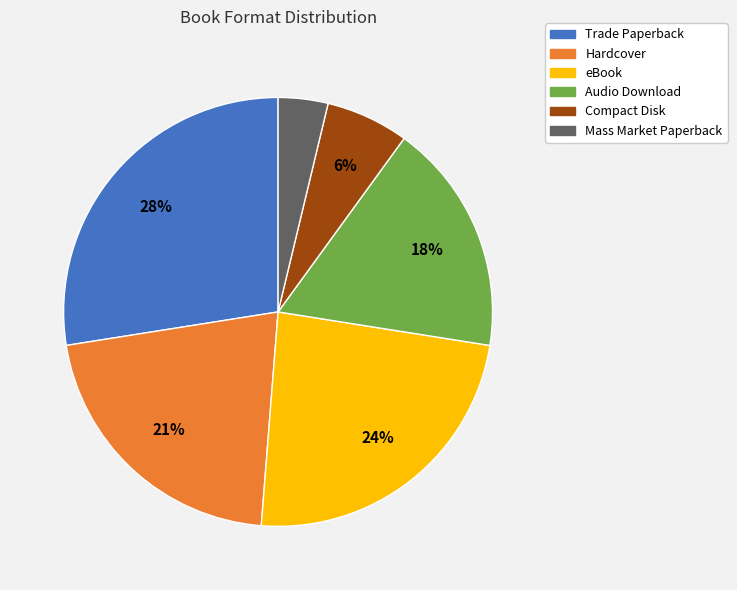

To the nearest percent, what percentage of the pie is Compact Disk?

6%